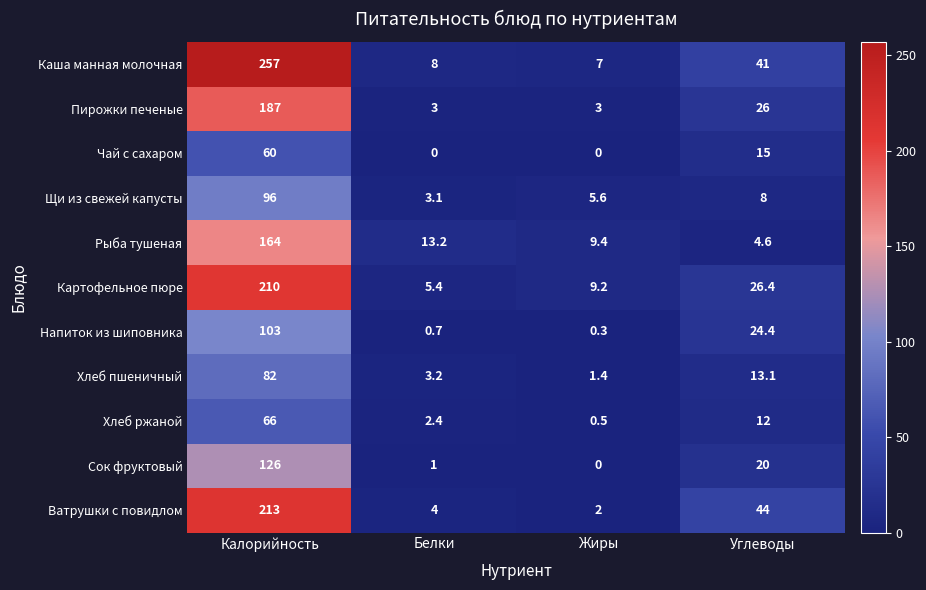

The value of Щи из свежей капусты at Углеводы is 8.0. True or false?

True